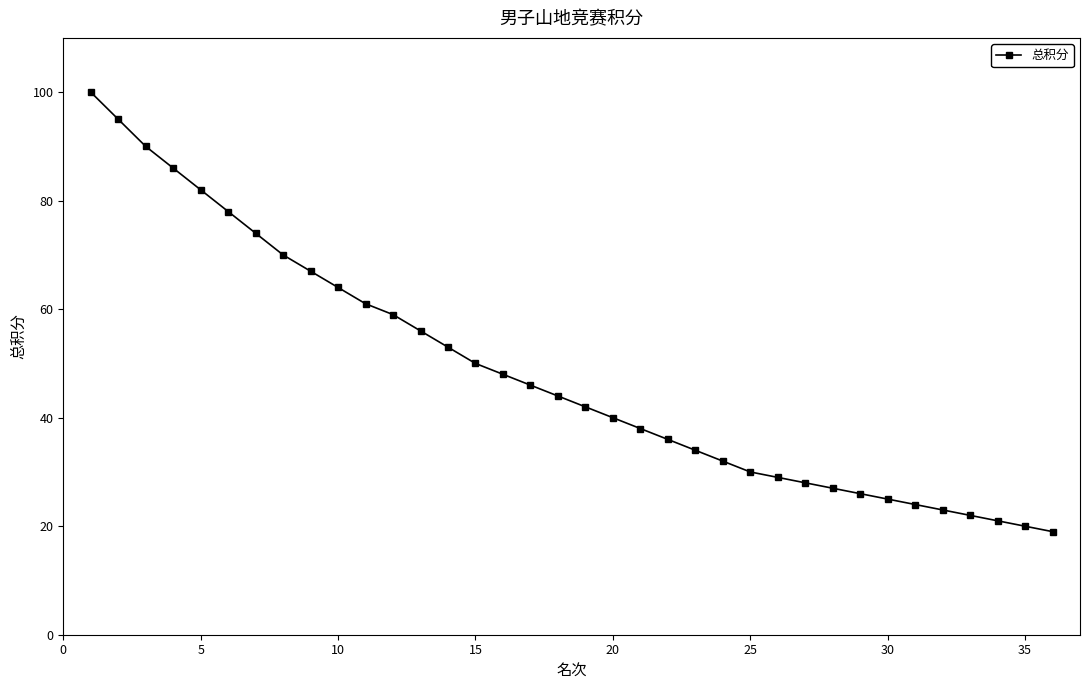

How many series are shown in this chart?

1